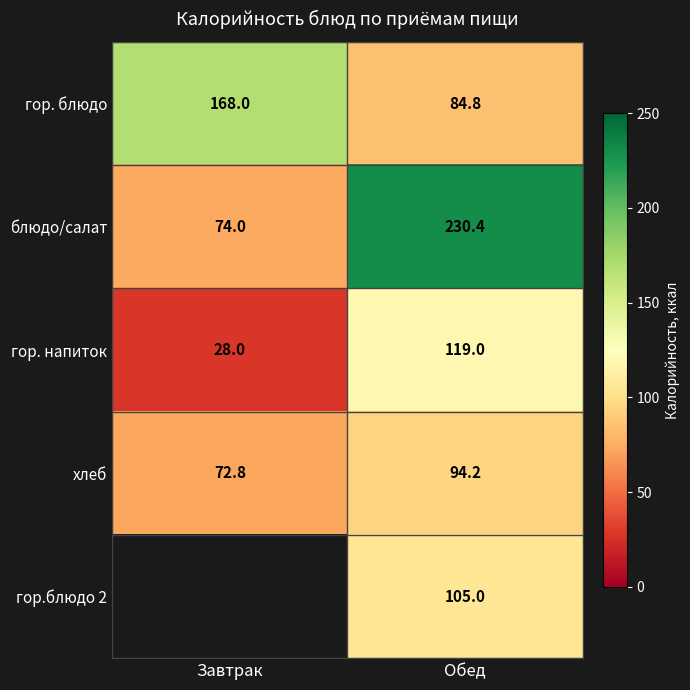

Which has a higher value, Завтрак or Обед?

Завтрак